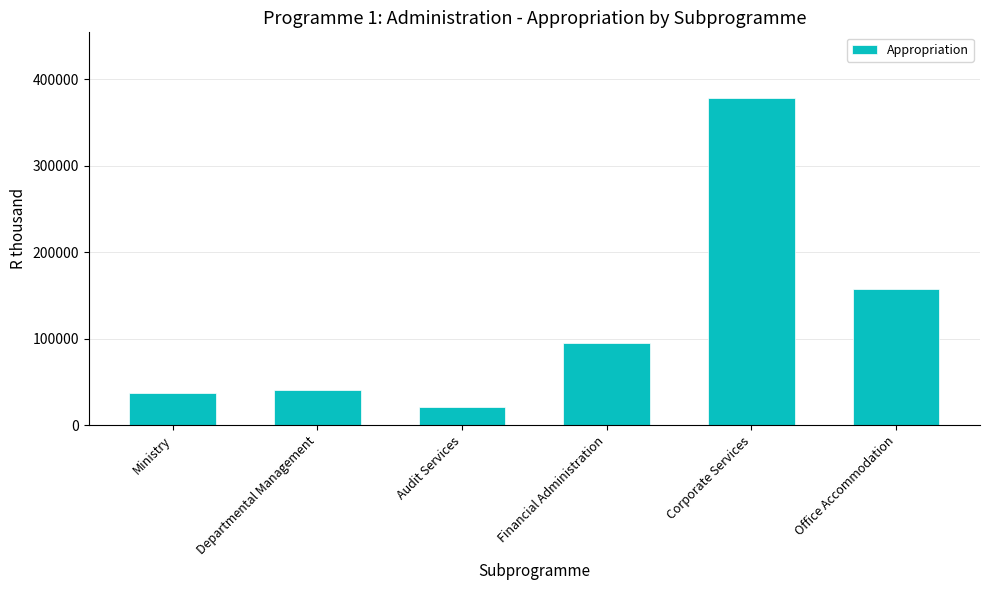

At which label is the value closest to 200108?

Office Accommodation